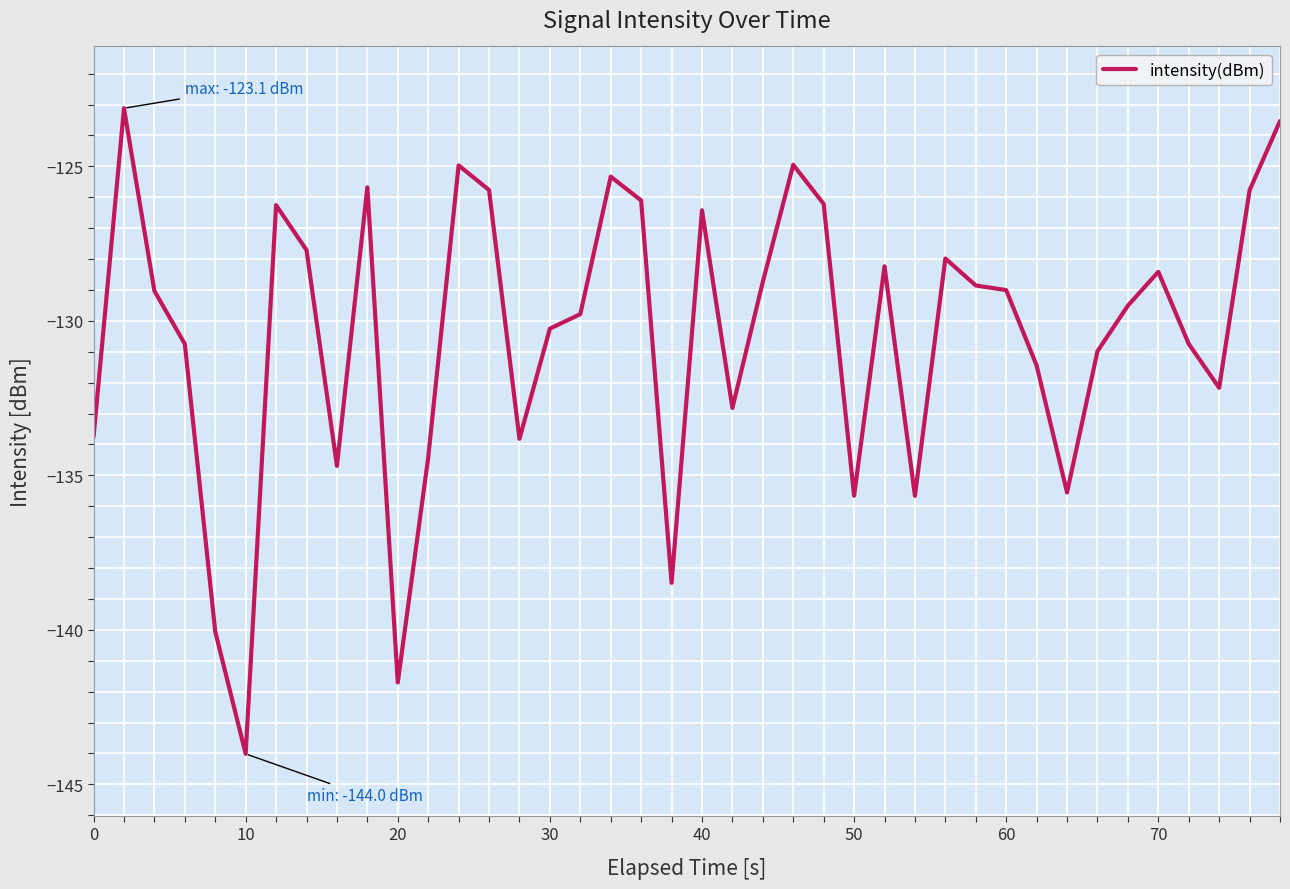

What is the difference between the second highest and minimum values?

20.5